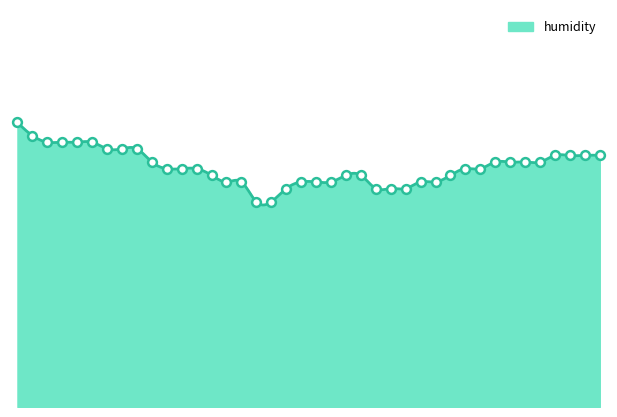

What is the ratio of the value at 00:40 to the value at 00:50?

1.0